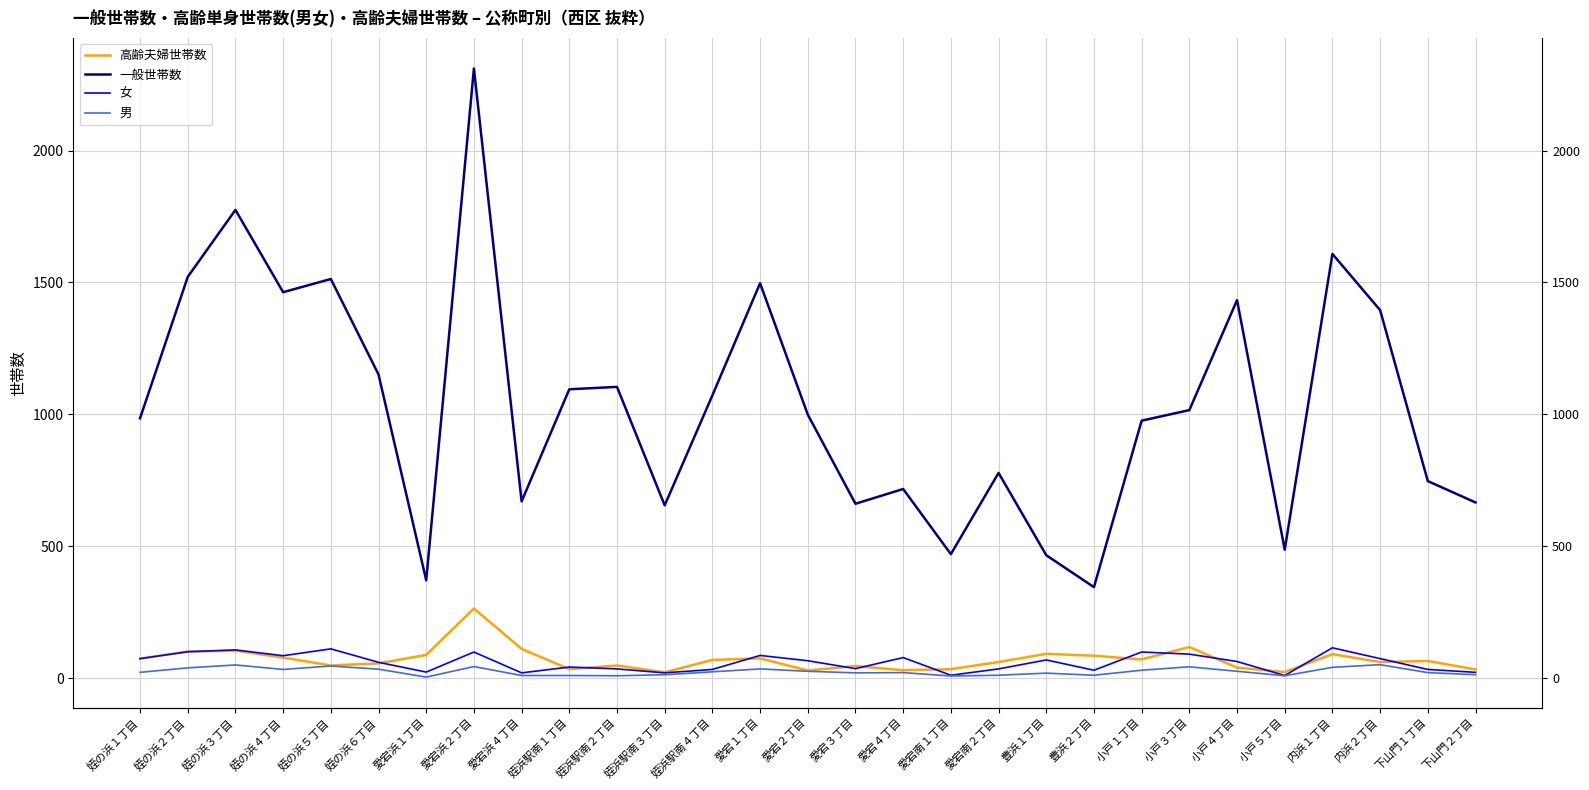

What is the difference between the maximum and minimum values in the 男 series?

47